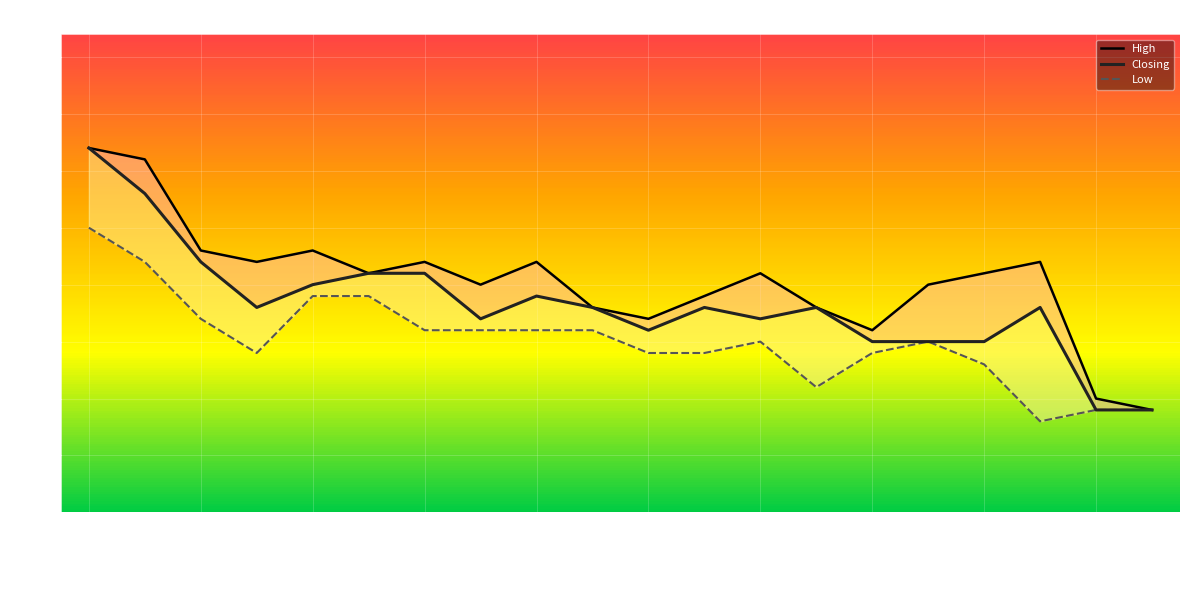

At which category does Low reach its first local peak?

18/02/2024